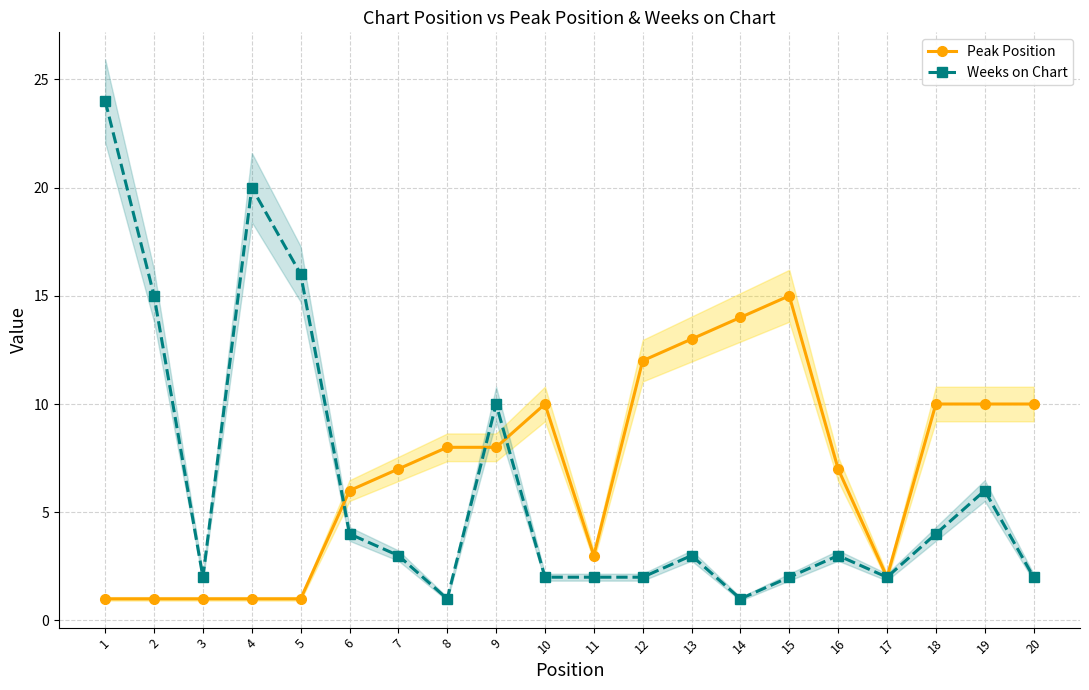

At which label does Peak Position first exceed 8?

10